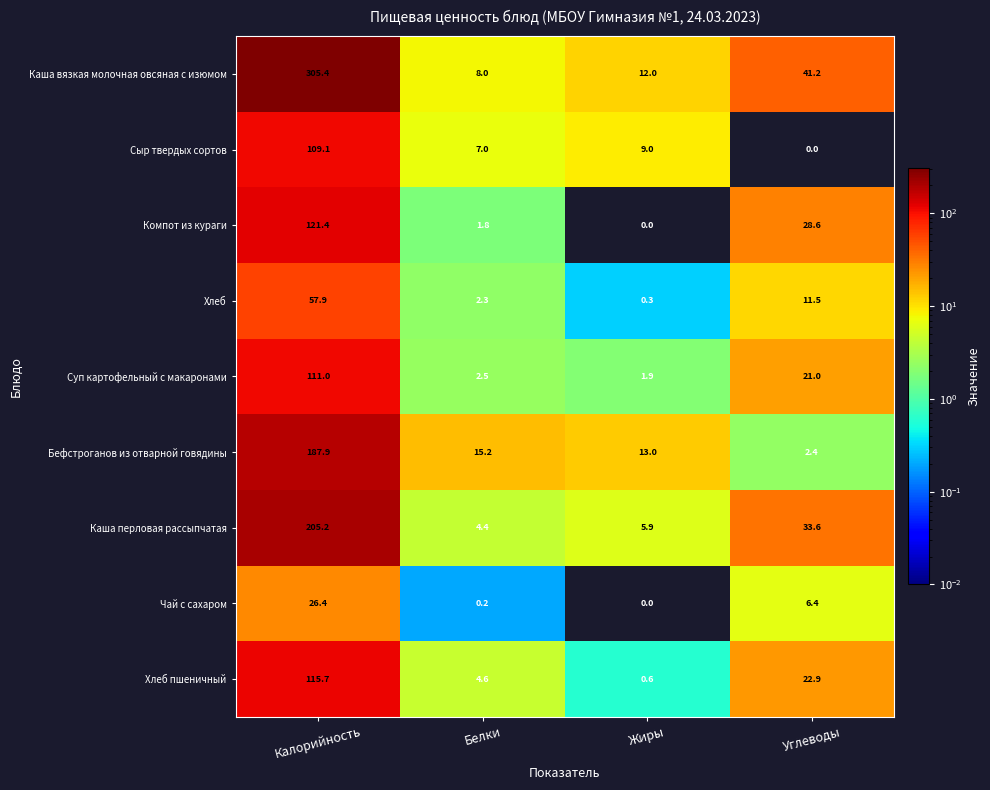

What is the difference between the maximum and second lowest values in the Компот из кураги series?

119.6